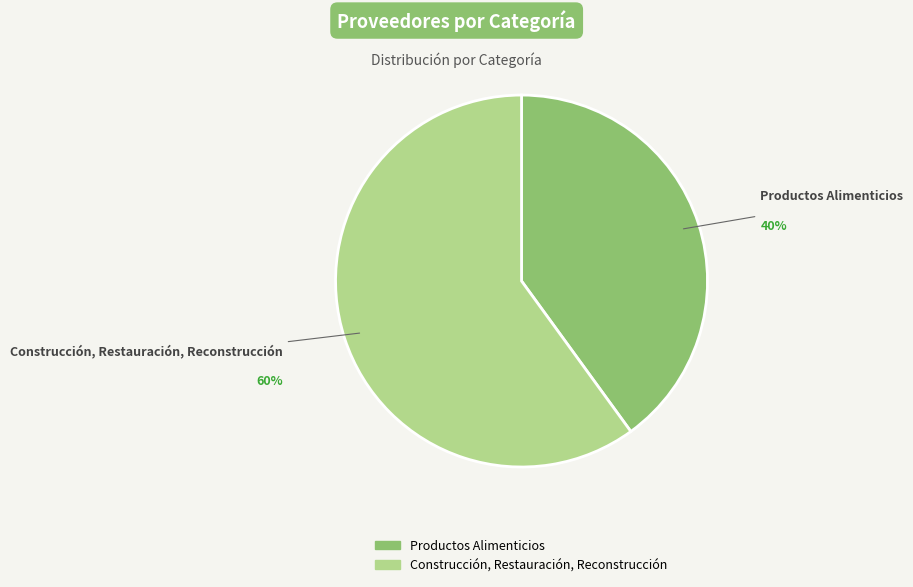

To the nearest percent, what is the average slice percentage?

50%